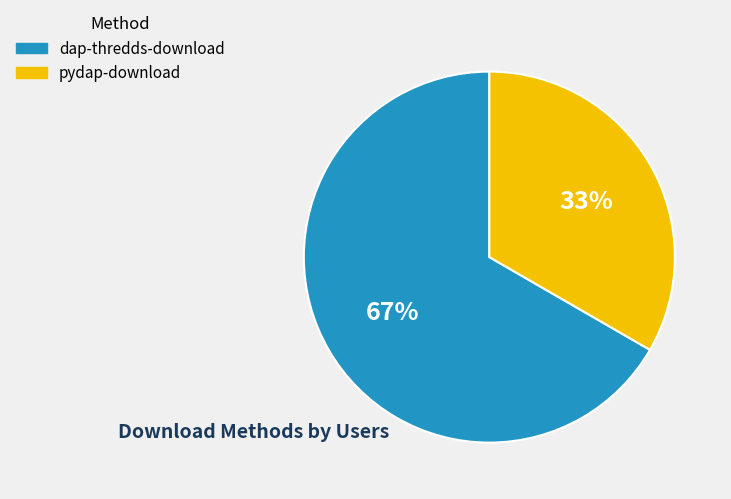

Combined, do dap-thredds-download and pydap-download account for over 50%?

Yes